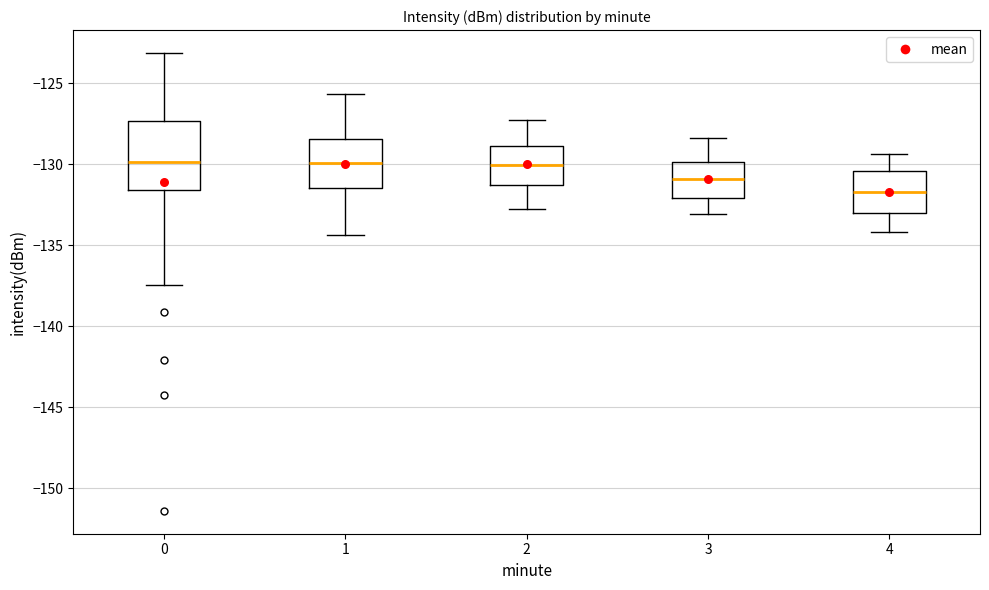

Where is the upper edge of the box at x = 0 on the y-axis? The values are not printed on the chart, so give them approximately, as read against the axis.

-127.5